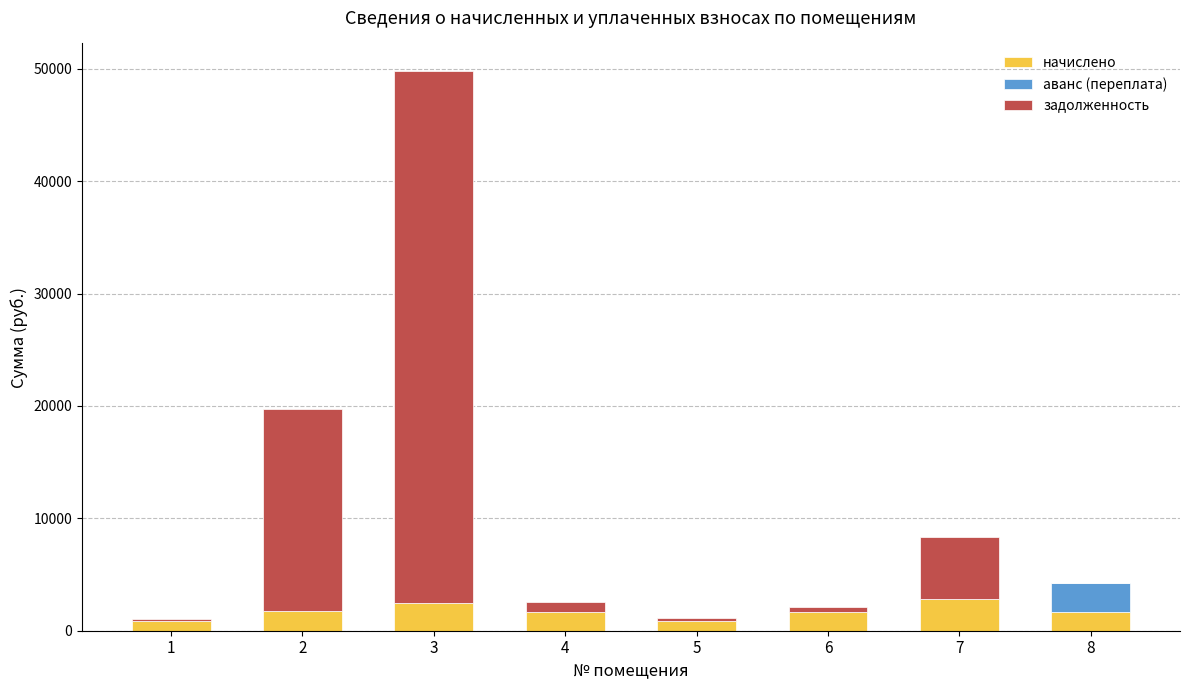

Are the bars horizontal?

No